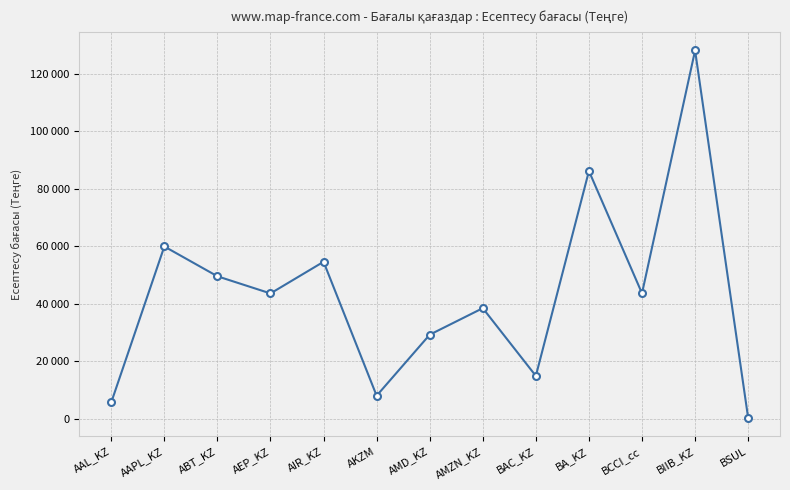

What position from the right is AMZN_KZ?

6